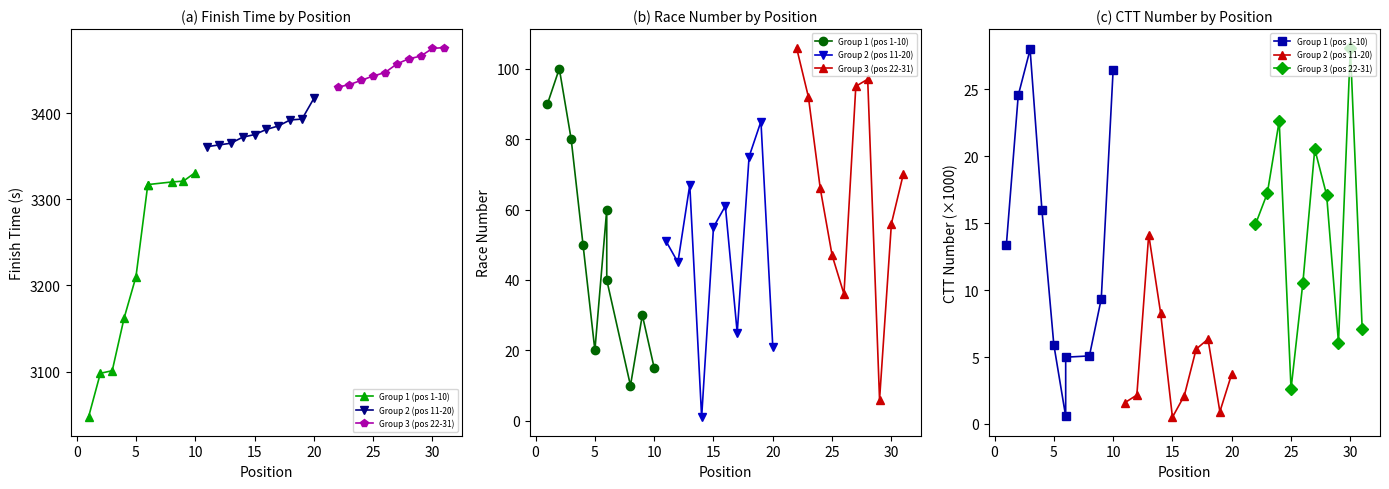

True or false: Group 2 (pos 11-20) has more than 2 points higher than both neighbors.

False